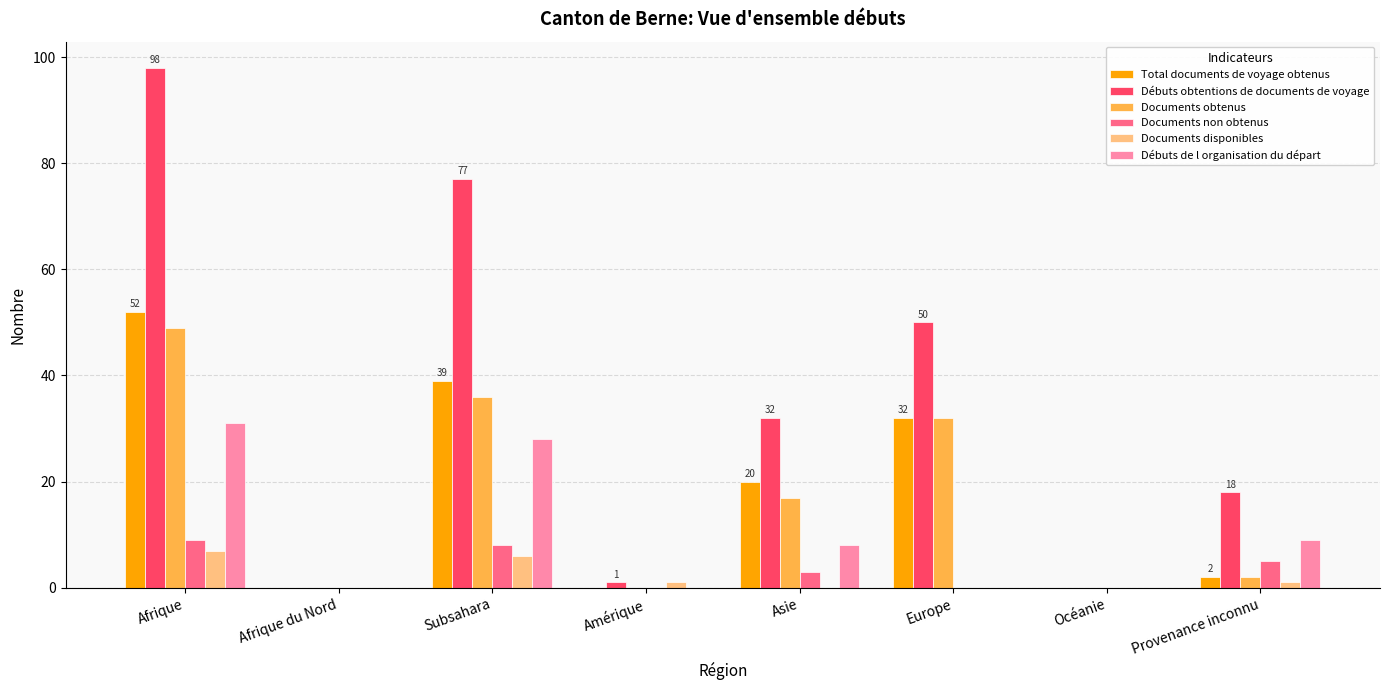

Which series has the largest total across all categories?

Débuts obtentions de documents de voyage